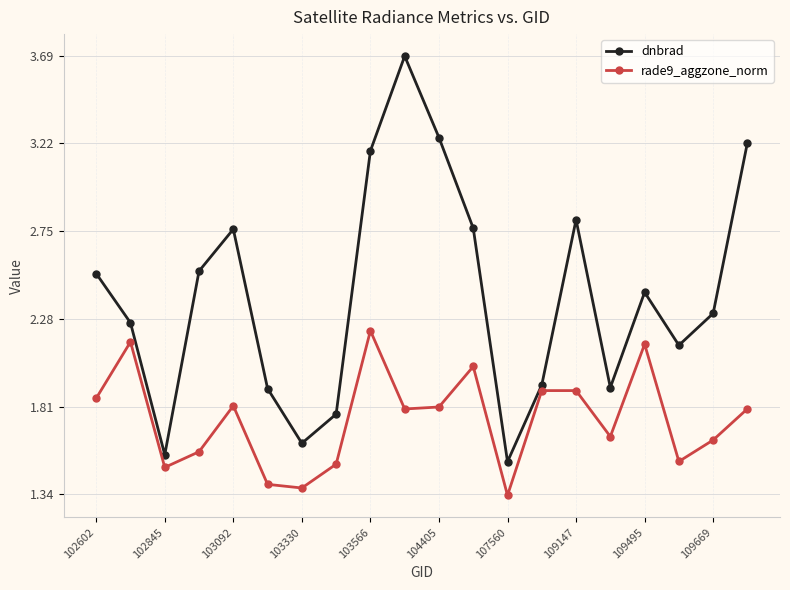

Which series has the largest range (max minus min)?

dnbrad